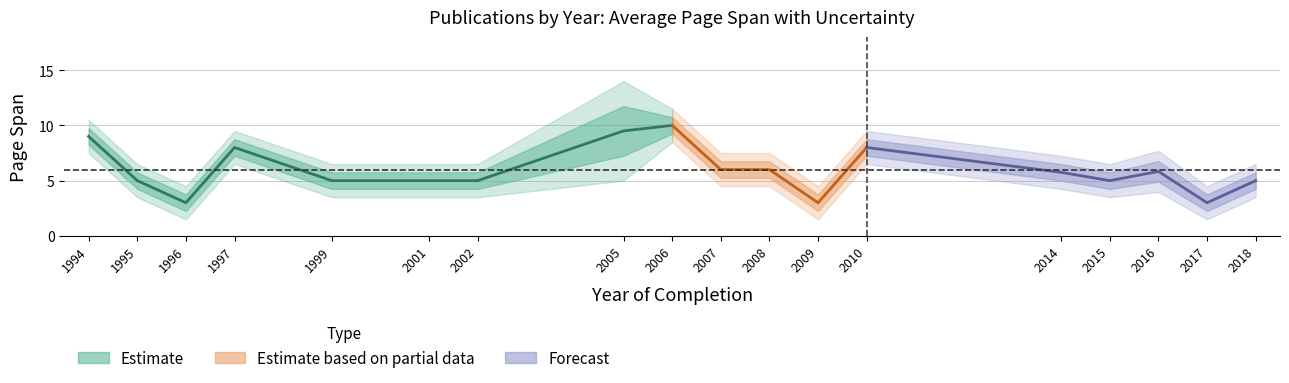

Is the value of page_span_outer_high at 1994 greater than the value of page_span_low at 2010?

Yes